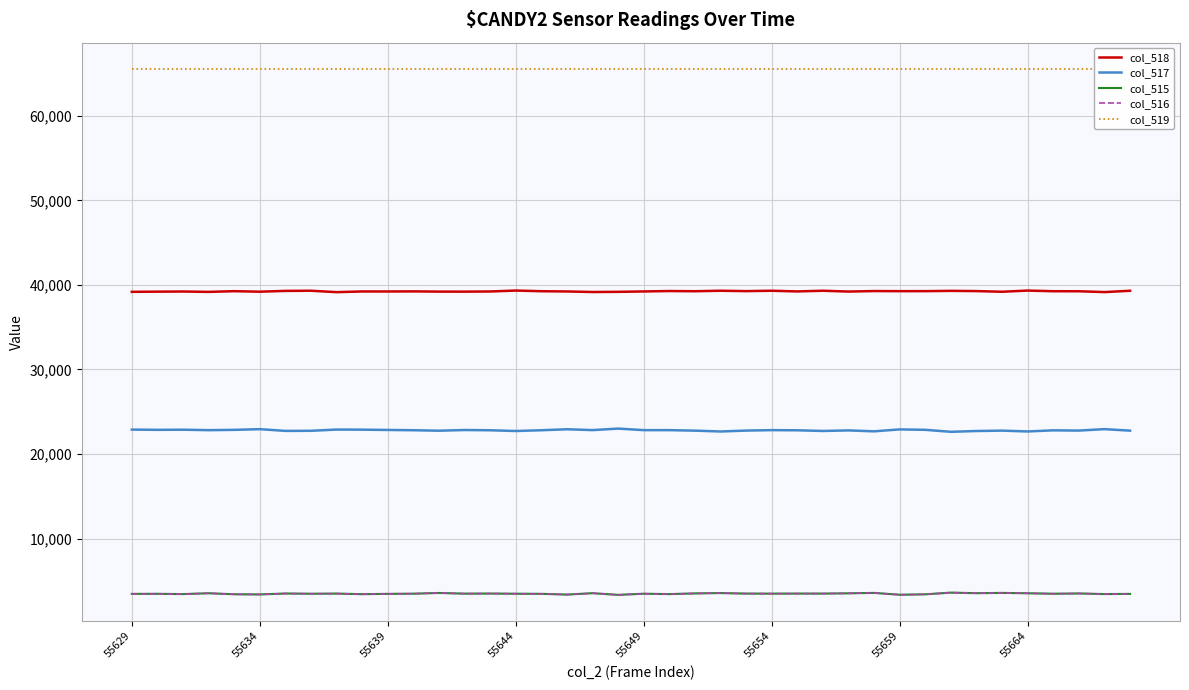

What is the value of the col_516 point at the 26th from the left?

3491